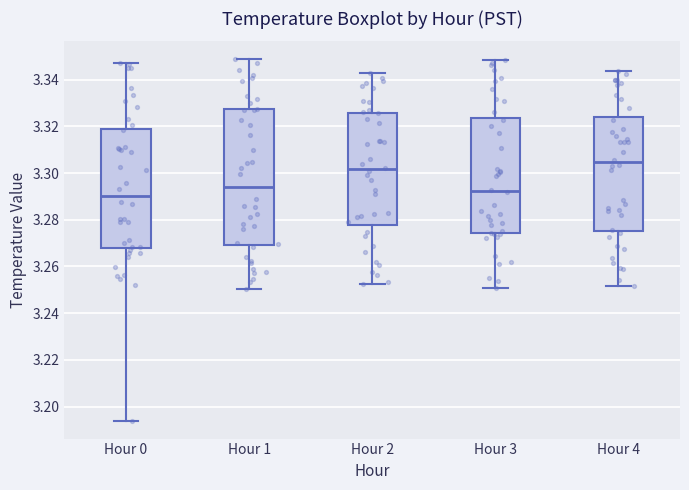

Where does the median line of the box for Hour 2 sit on the y-axis? The values are not printed on the chart, so give them approximately, as read against the axis.

3.302